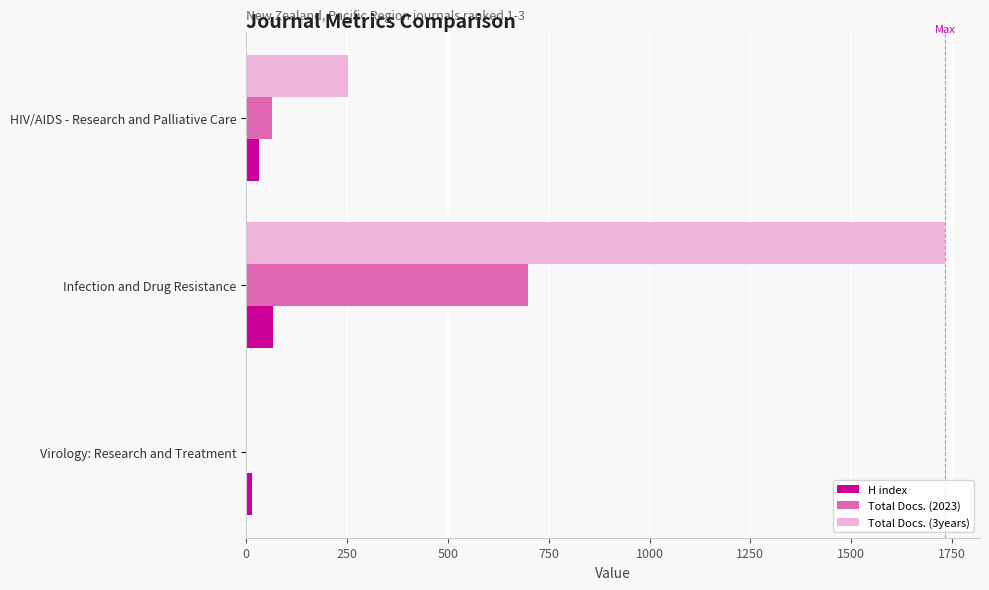

Where is Total Docs. (2023) nearest to the value 349?

HIV/AIDS - Research and Palliative Care